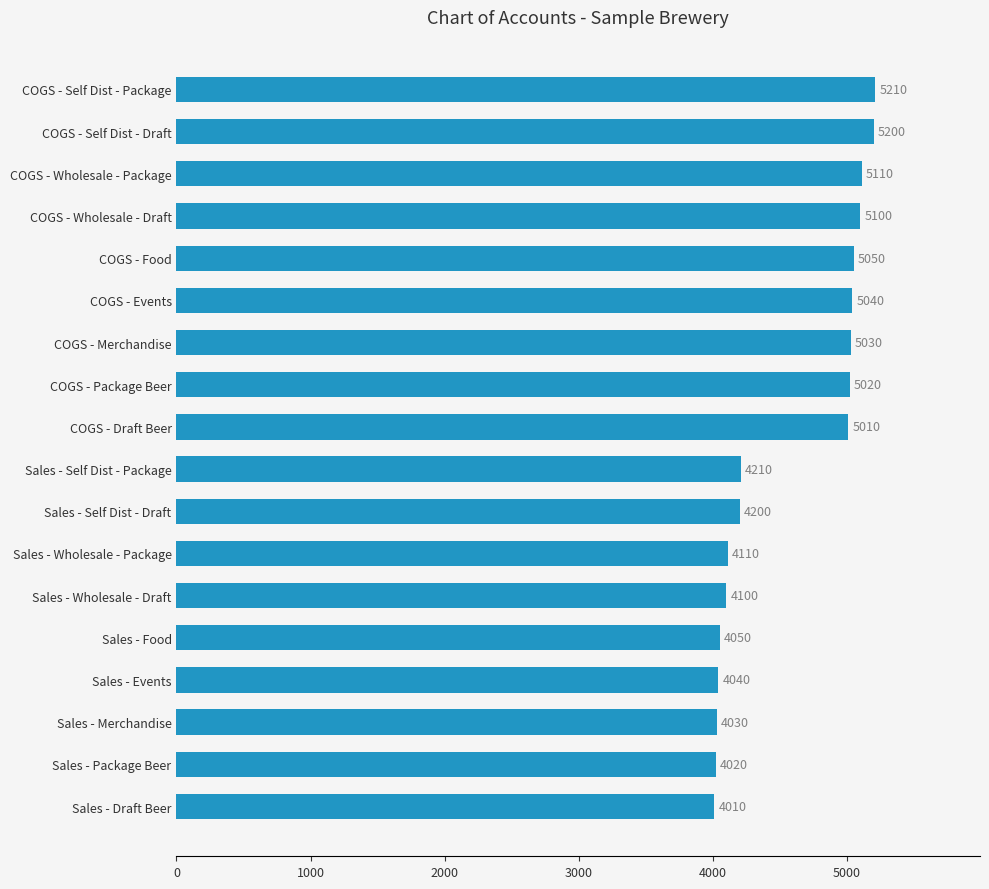

At which label is the value closest to 4610?

Sales - Self Dist - Package